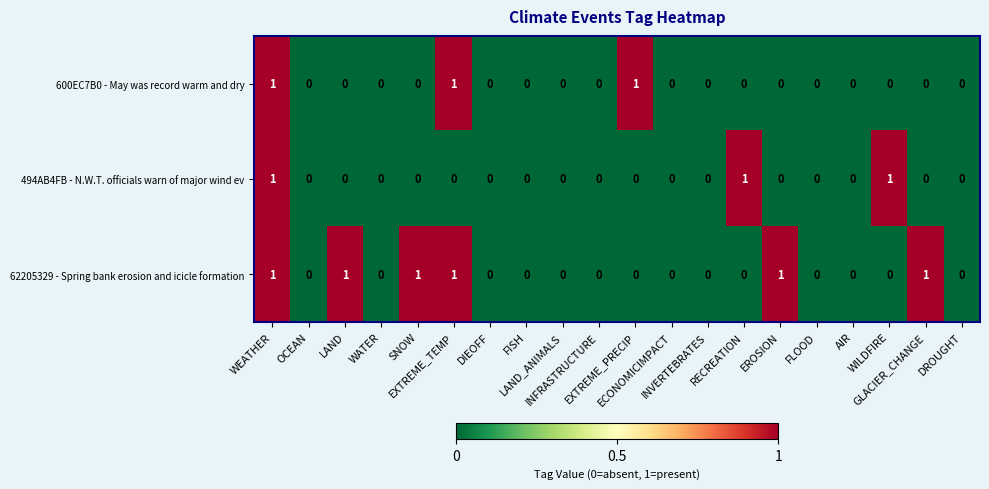

Which series has the largest total across all categories?

62205329 - Spring bank erosion and icicle formation